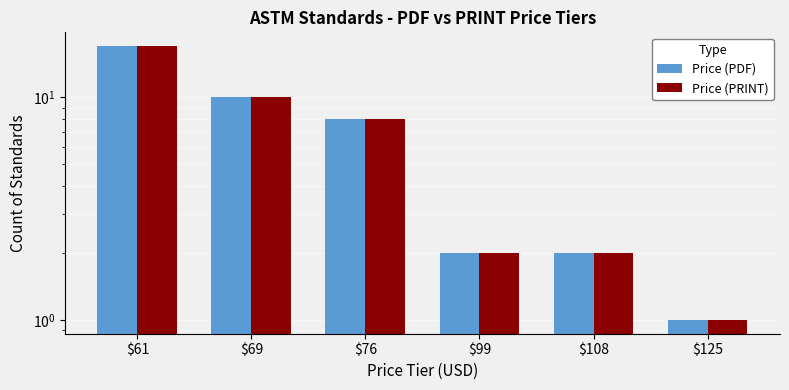

What is the difference between the Price (PDF) values at $99 and $76?

6